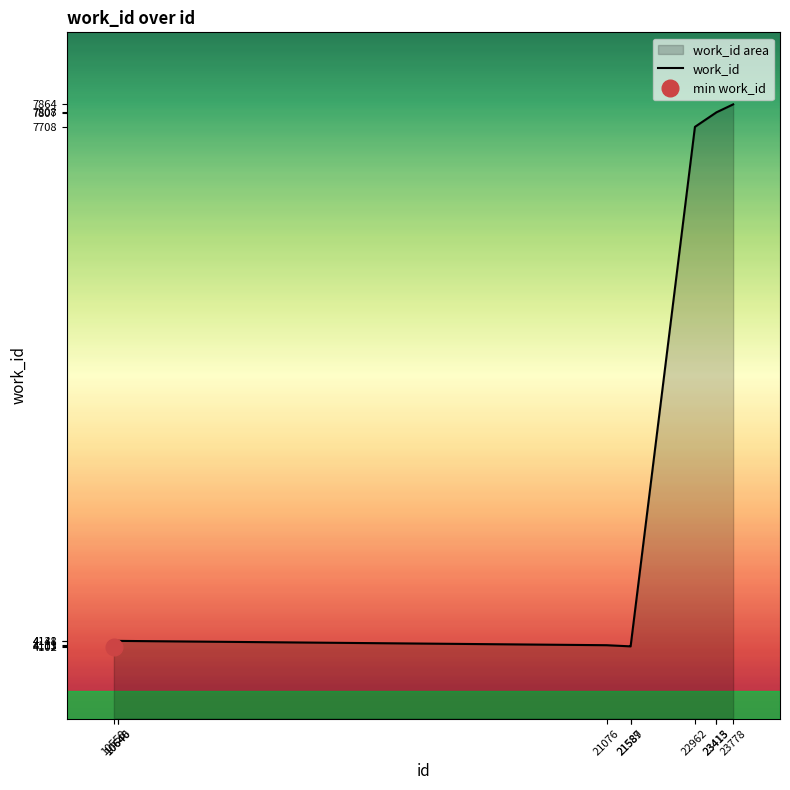

At which label does the data first exceed 4141?

22962